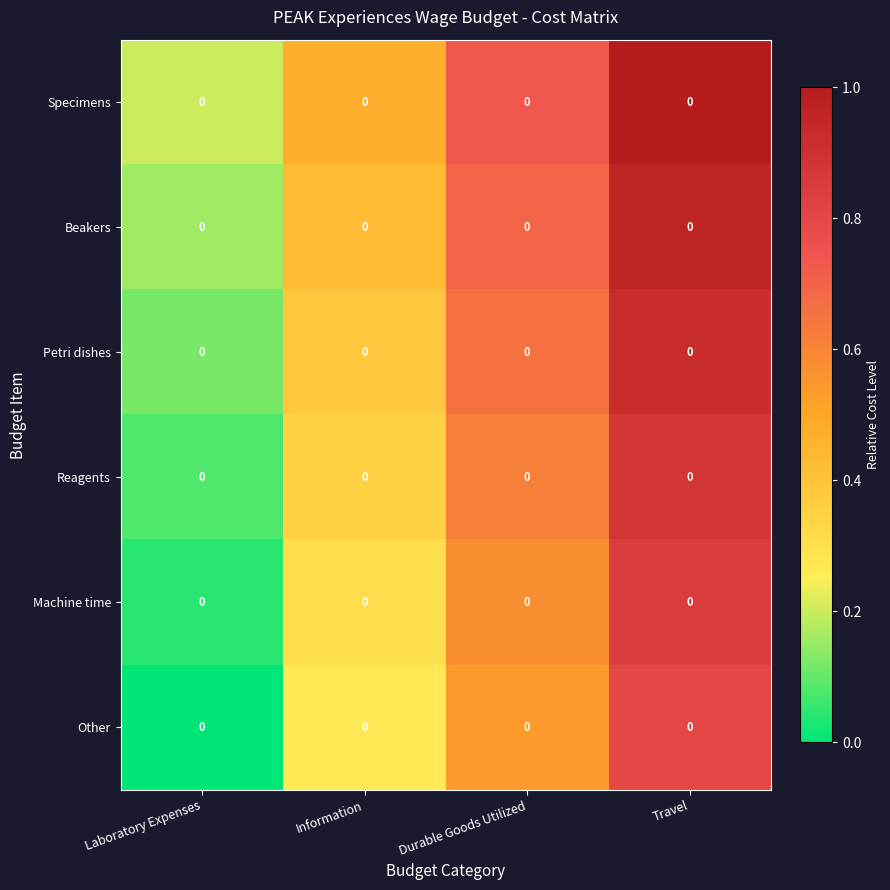

Where is Machine time nearest to the value 0?

Laboratory Expenses